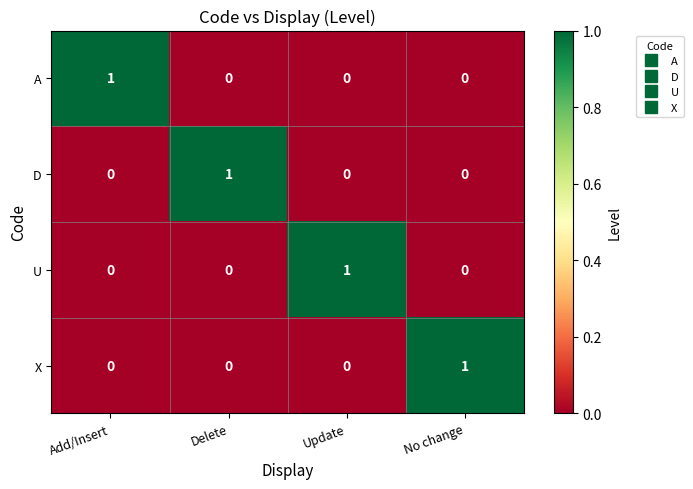

At which label does D reach its peak?

Delete